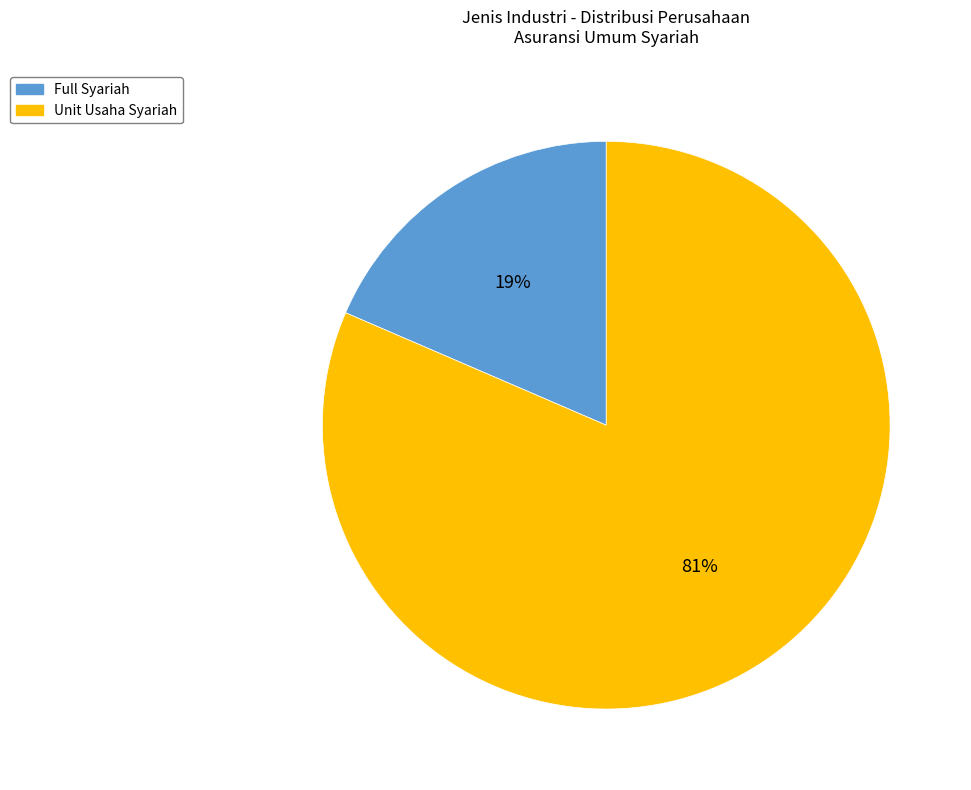

To the nearest percent, what portion does Full Syariah represent?

19%